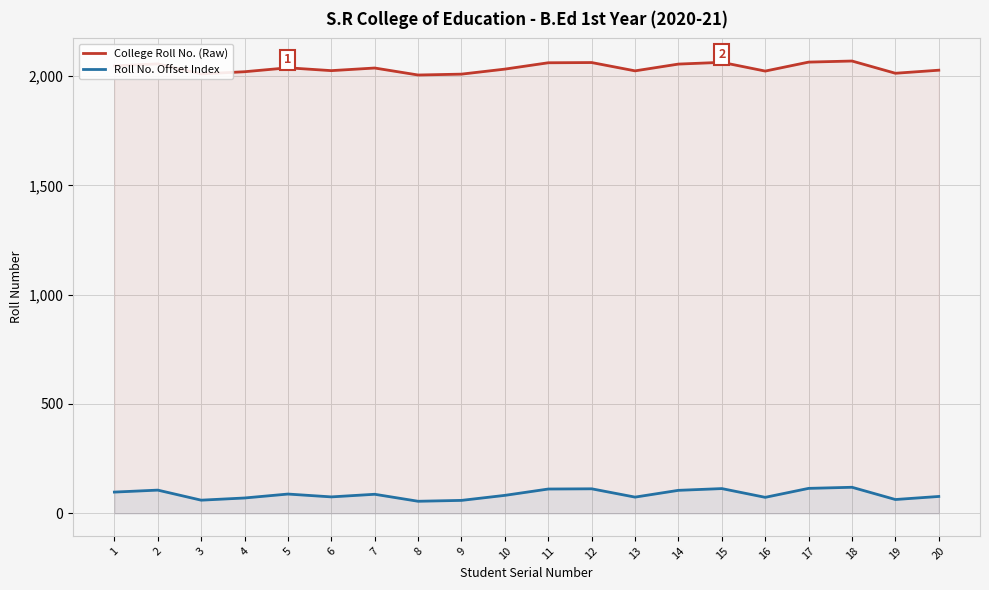

Does the chart display data point markers on the line(s)?

No